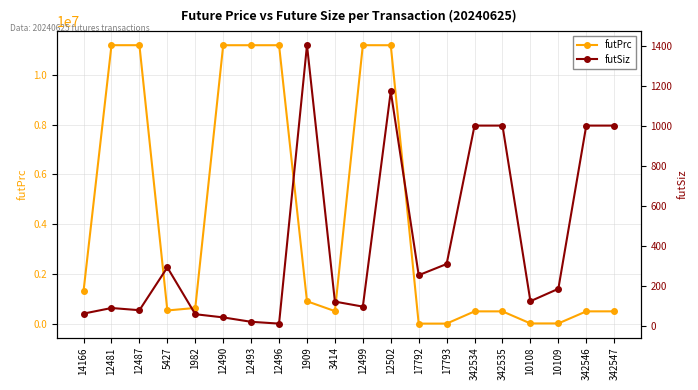

Which series has the largest range (max minus min)?

futPrc